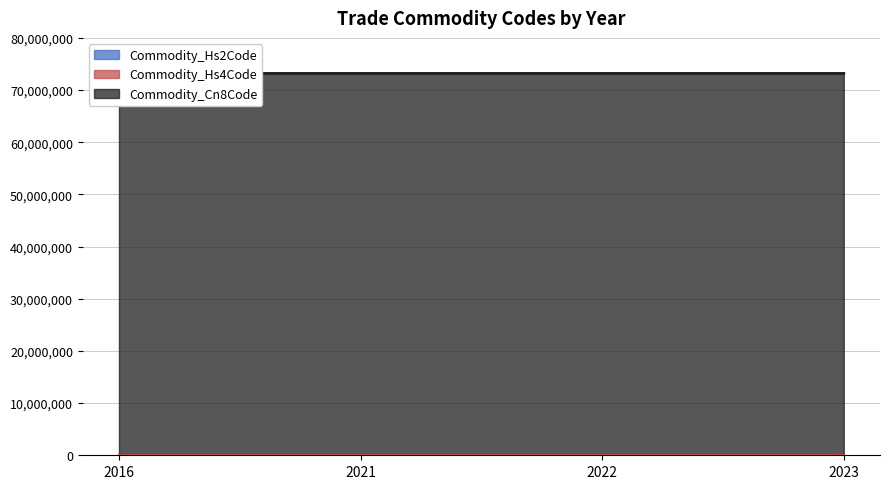

At which category is the sum across all series the highest?

2016